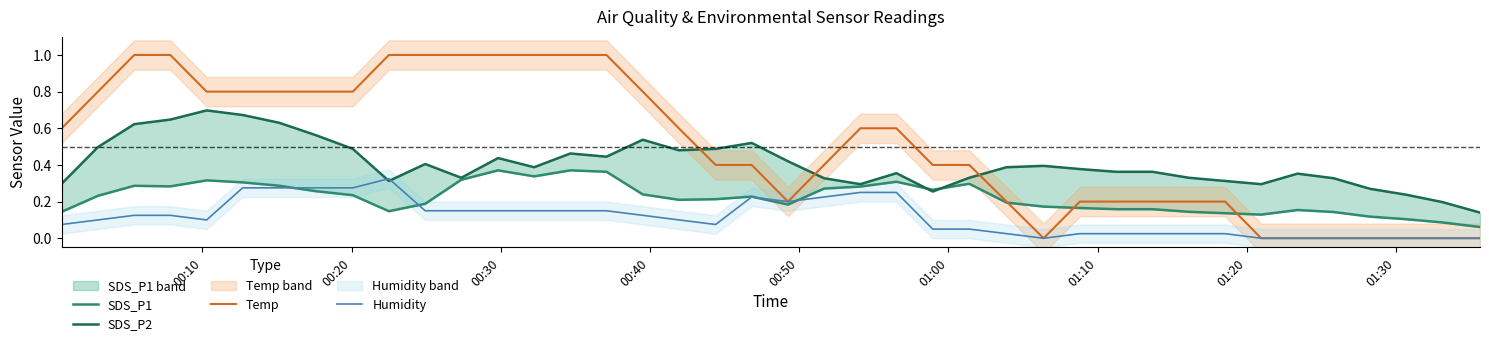

Which series has the widest spread of values?

Temp